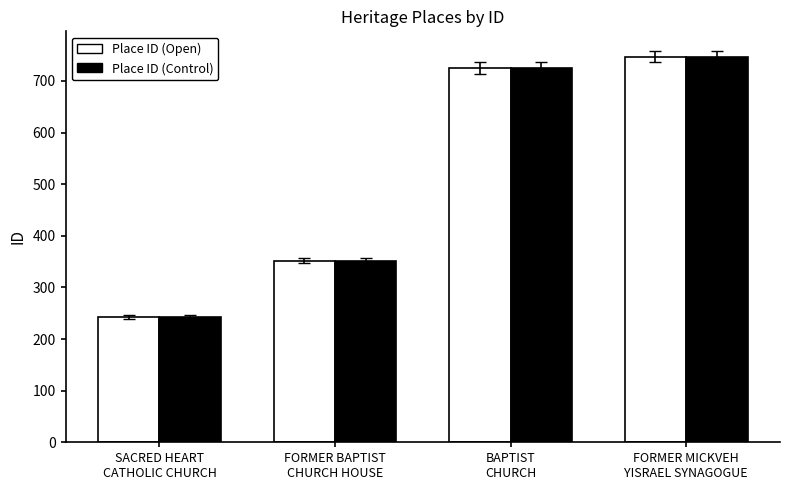

What is the maximum value for Place ID (Open)?

747